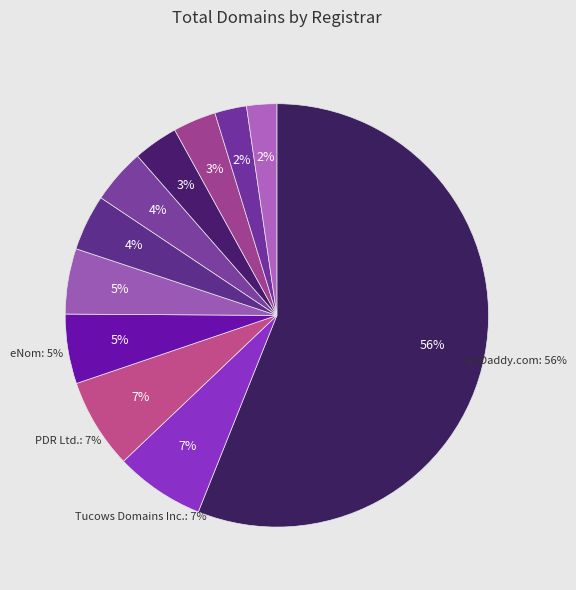

How many slices are in this pie chart?

11